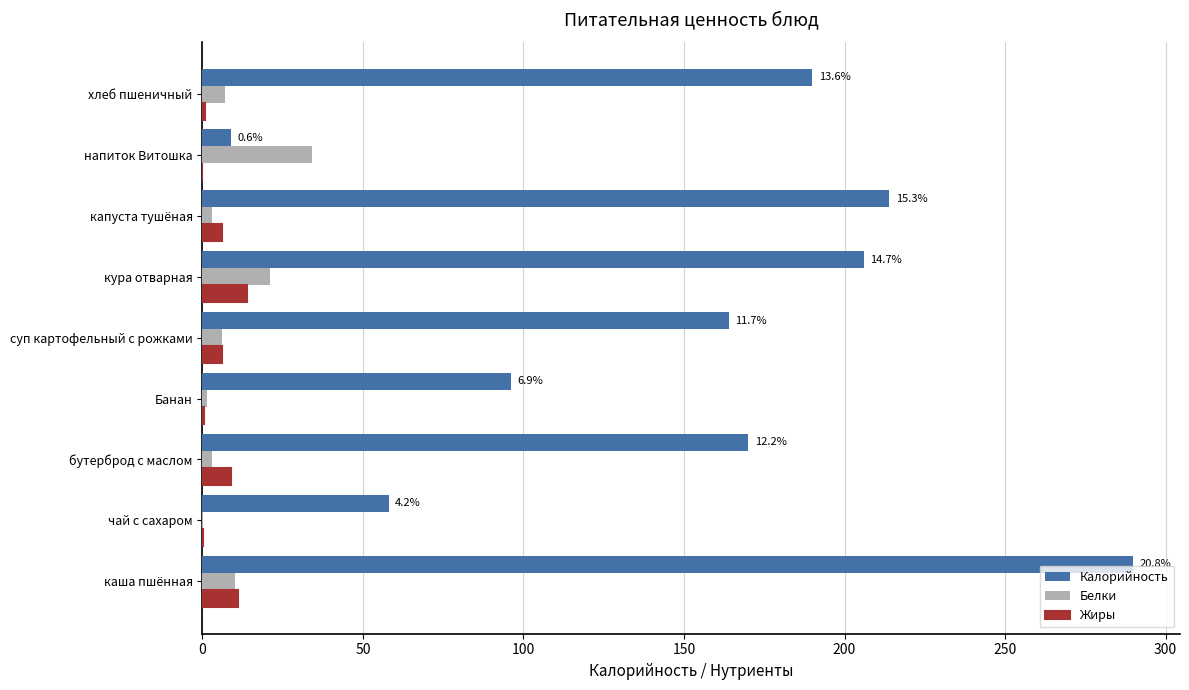

Is it true that Калорийность equals 233.6 at суп картофельный с рожками?

False